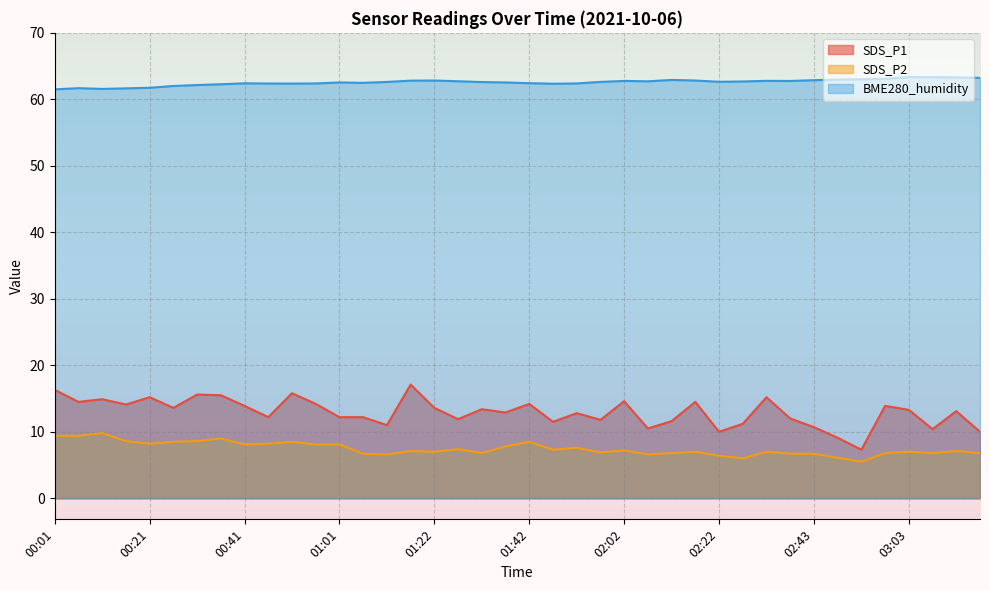

What is the sum of the SDS_P1 values at 02:48 and 03:13?

22.2